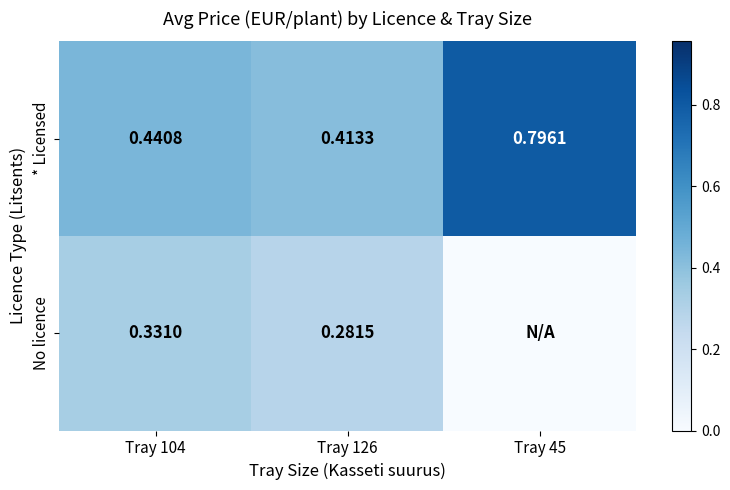

Rank the series at Tray 104 from lowest to highest value.

No licence, * Licensed